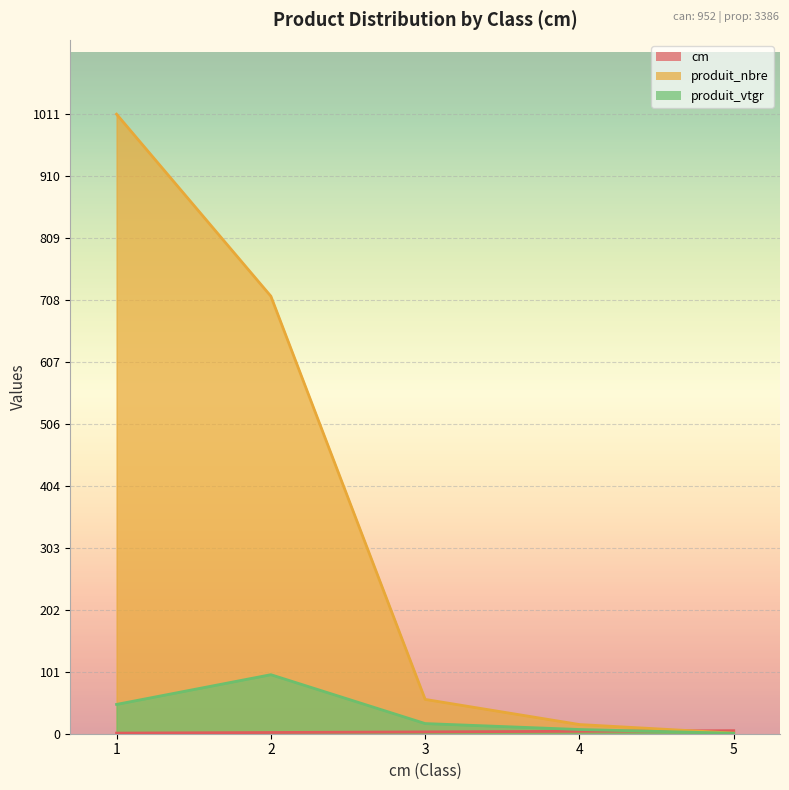

Which series changed the most between 4 and 5?

produit_nbre